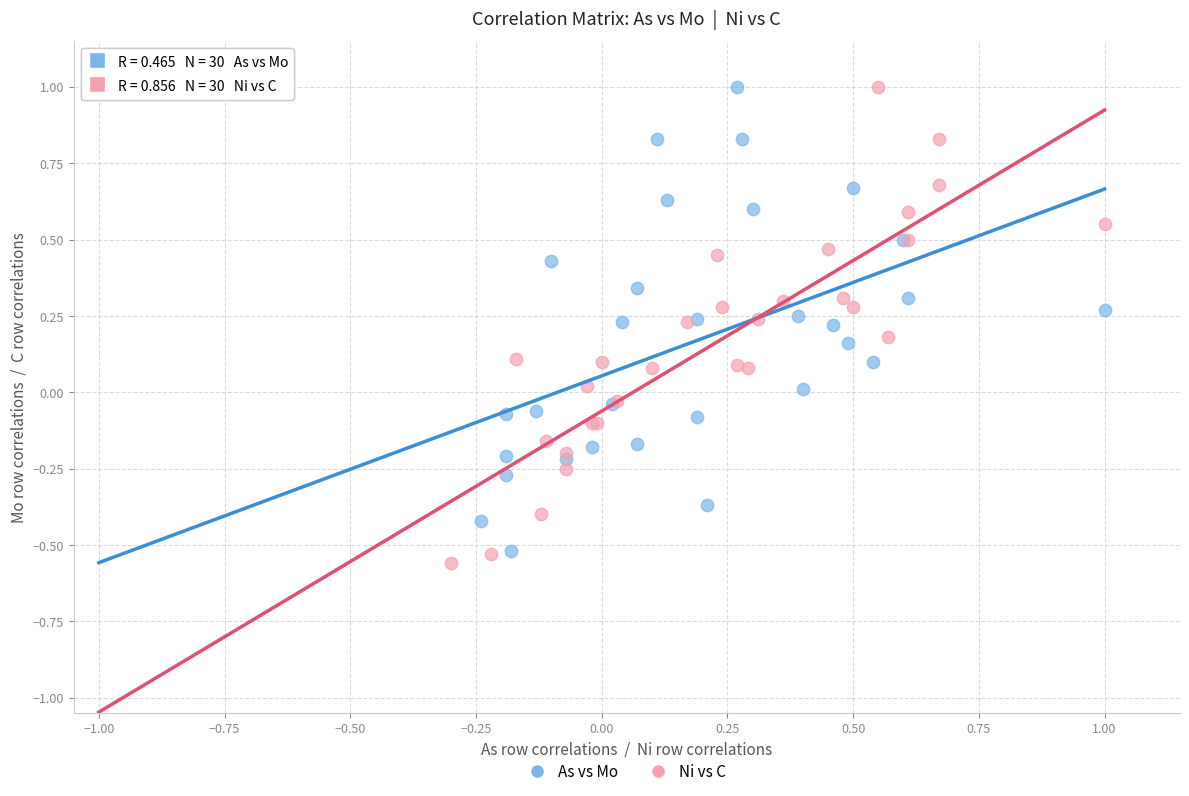

What are all the series names shown in the legend?

As vs Mo, Ni vs C